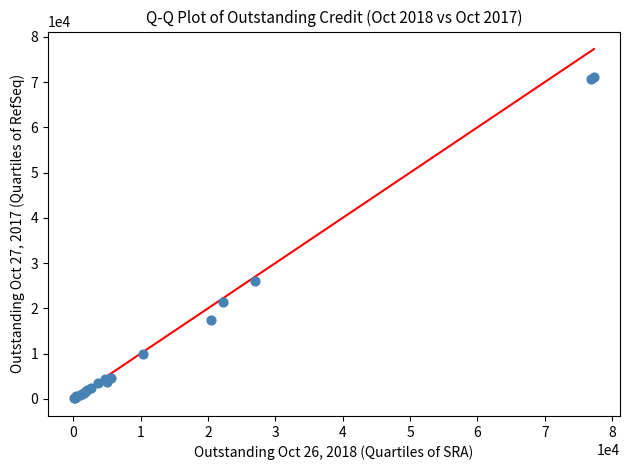

What Y value in the scatter plot is closest to 35640?

25991